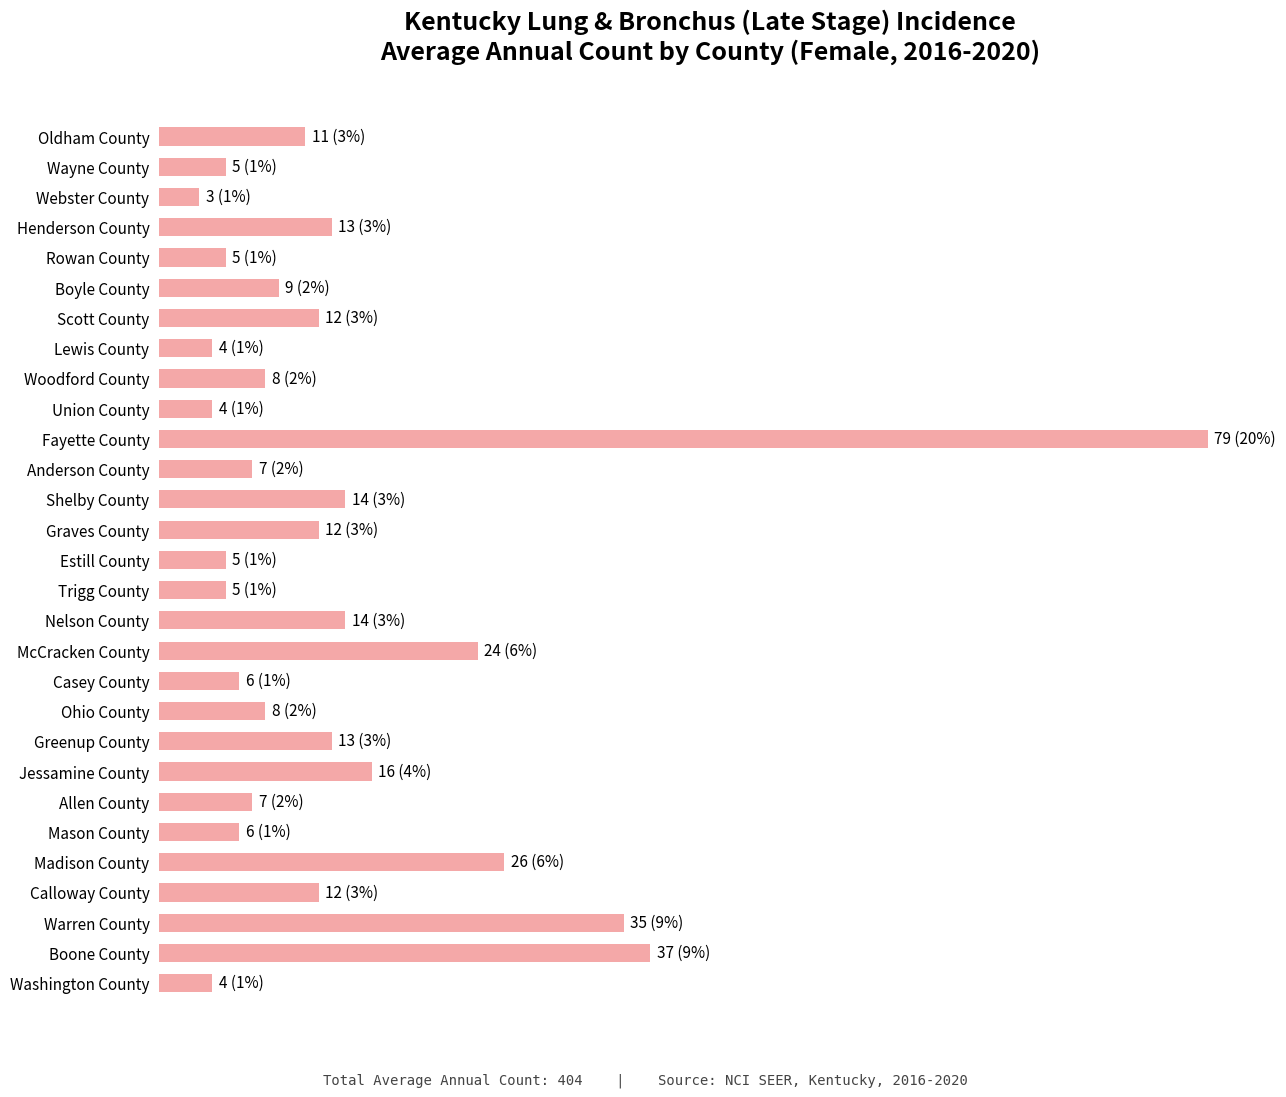

Does the chart contain any negative values?

No